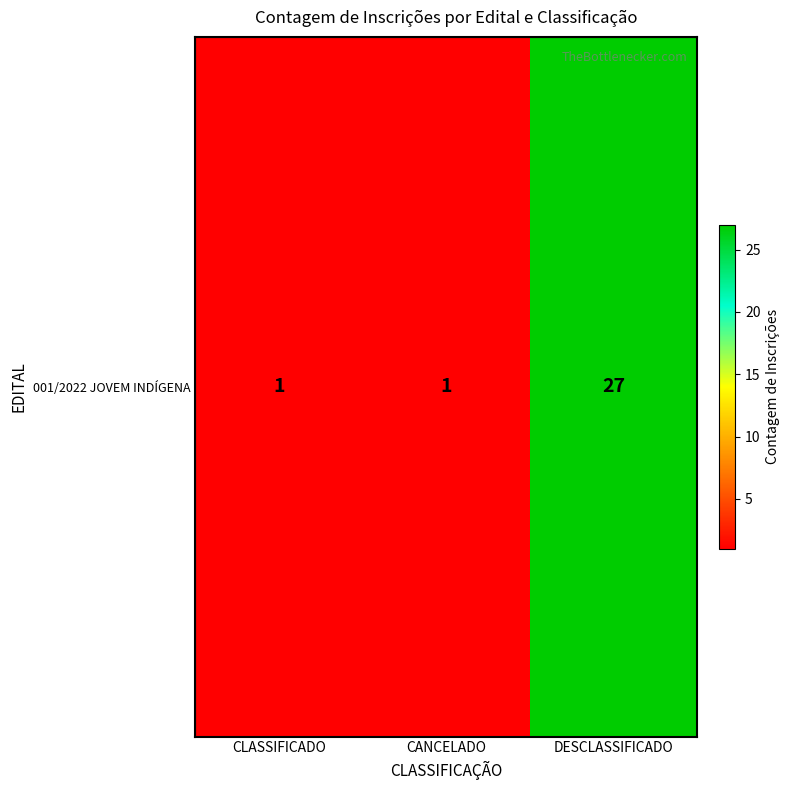

Approximately how many times larger is the value at CLASSIFICADO compared to CANCELADO?

1.0